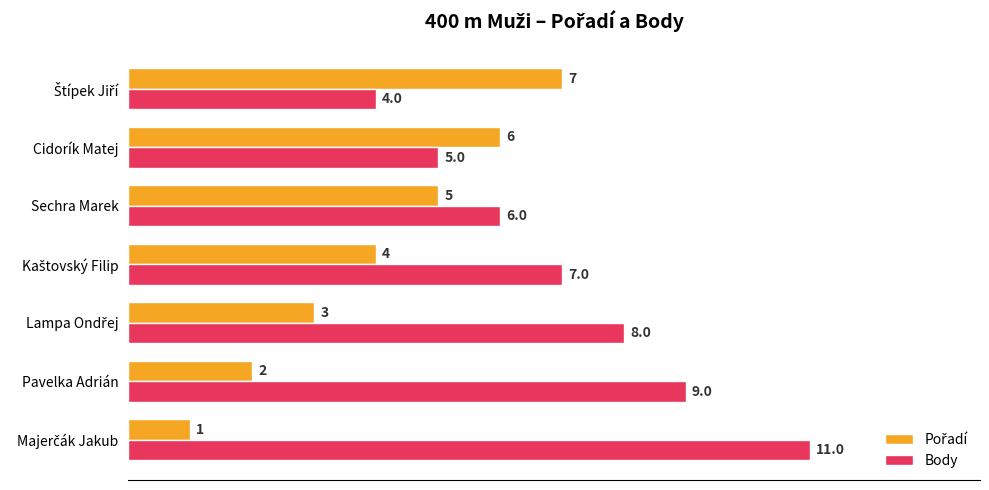

What is the average value of the Body series?

7